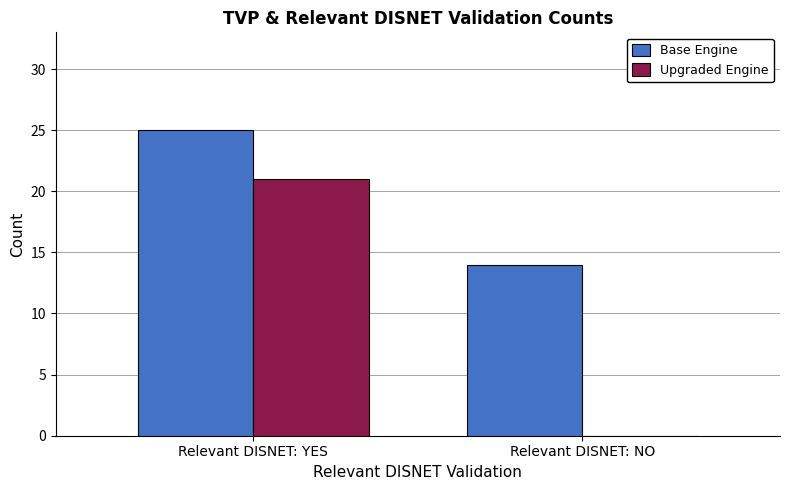

Between Relevant DISNET: YES and Relevant DISNET: NO, which series saw the biggest shift?

Upgraded Engine